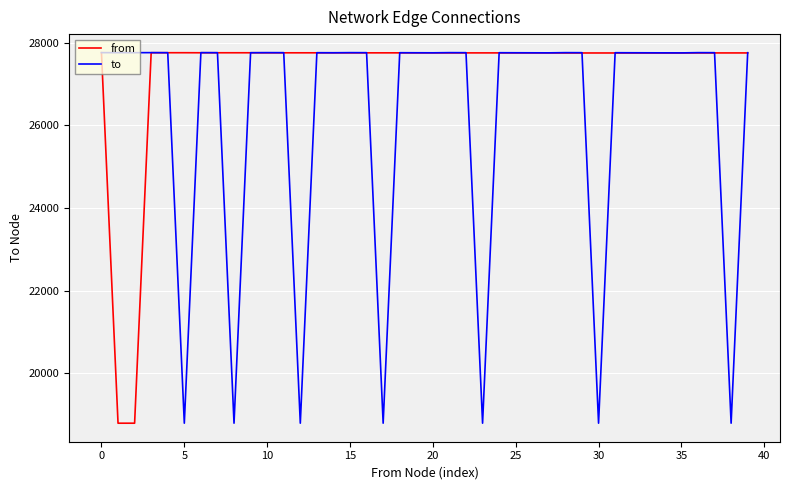

What is the minimum value shown in the chart?

18798